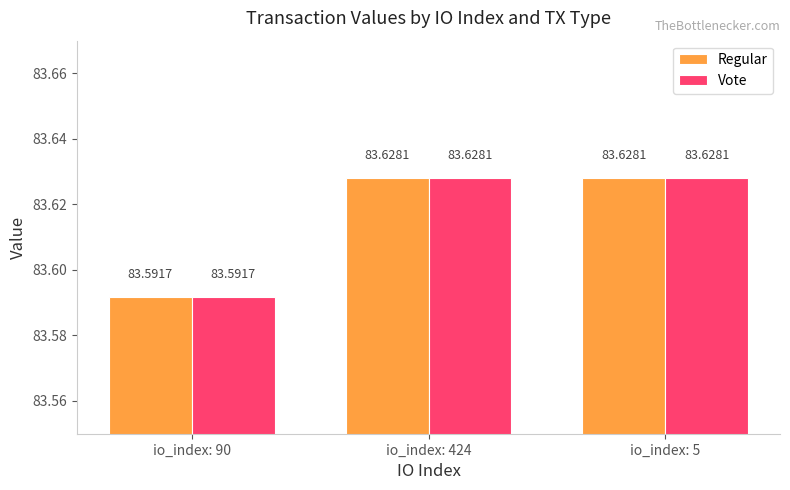

Is it true that Vote equals 50.1 at io_index: 90?

False